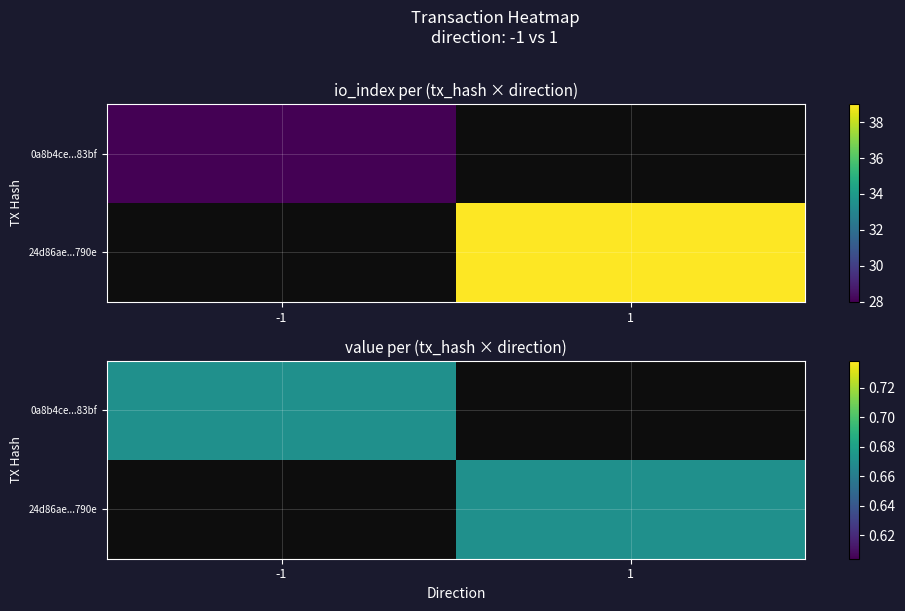

What is the maximum value shown in the chart?

39.0